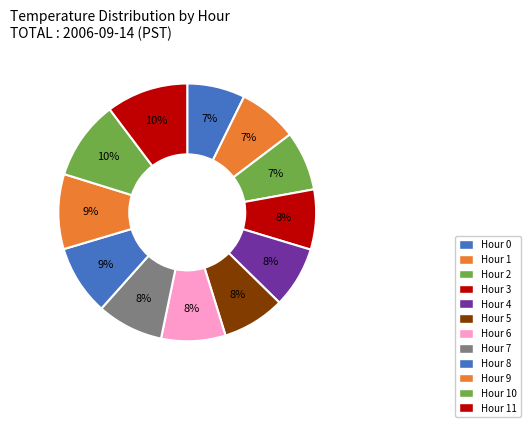

Does Hour 6 account for over 50% of the chart?

No